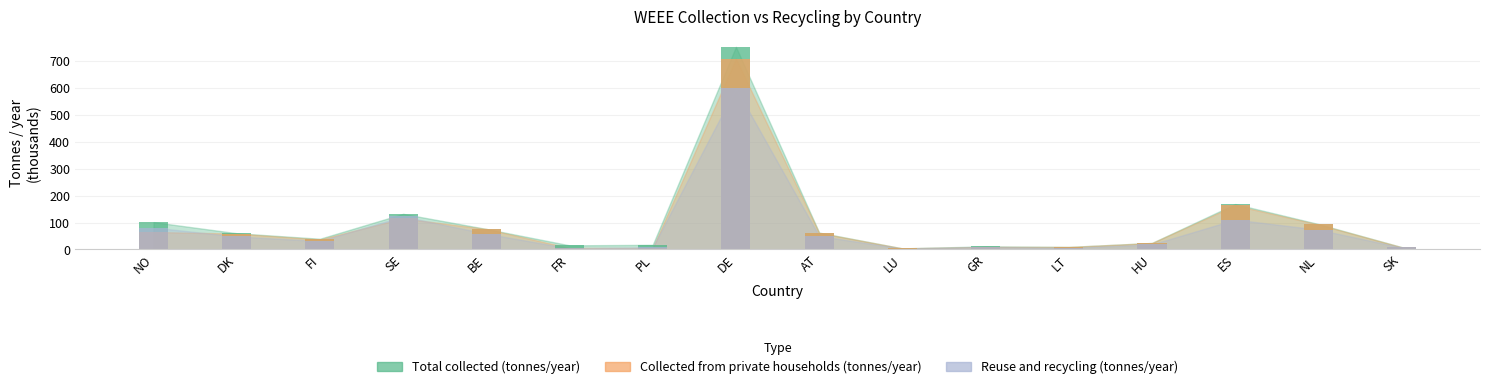

What is the average value of the Collected from private households (tonnes/year) series?

90.3